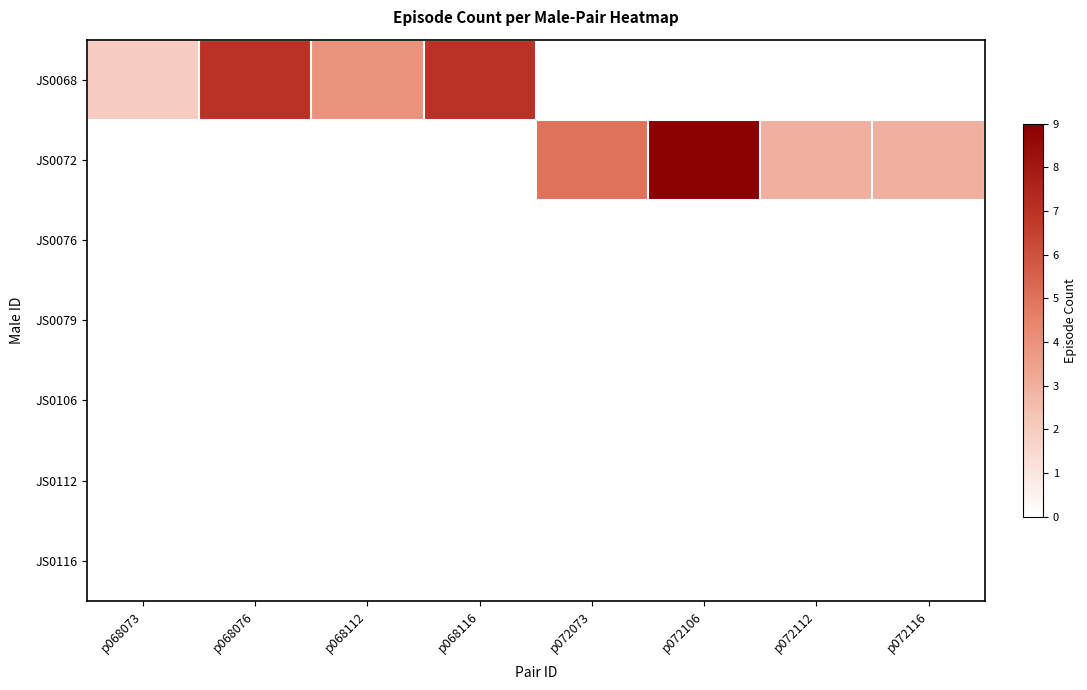

Between p072106 and p072116, which series saw the biggest shift?

JS0072